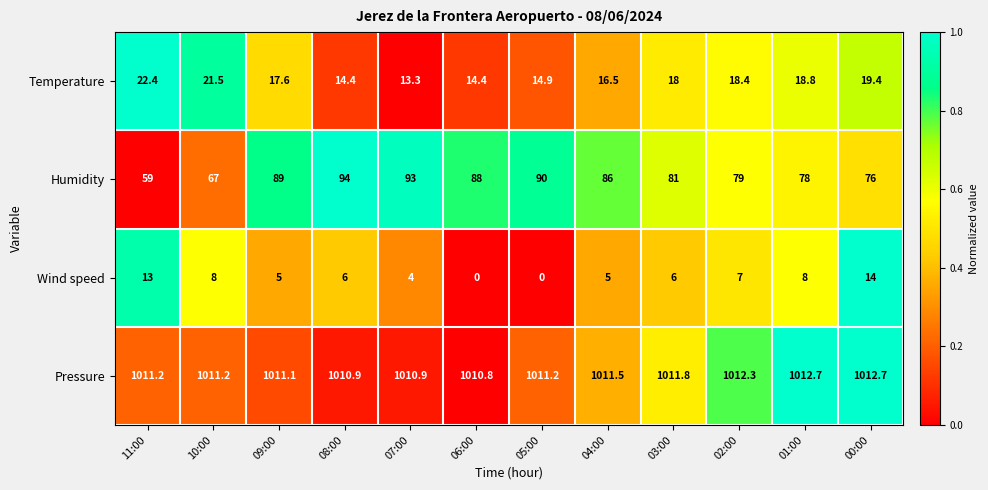

Is it true that Humidity equals 59.0 at 11:00?

True